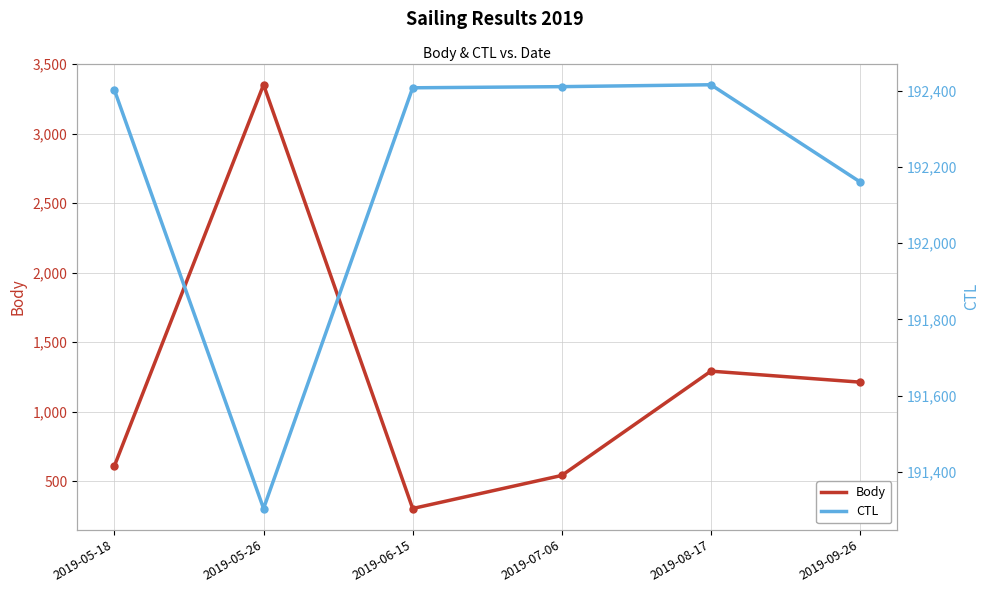

The value of Body at 2019-08-17 is 1291. True or false?

True